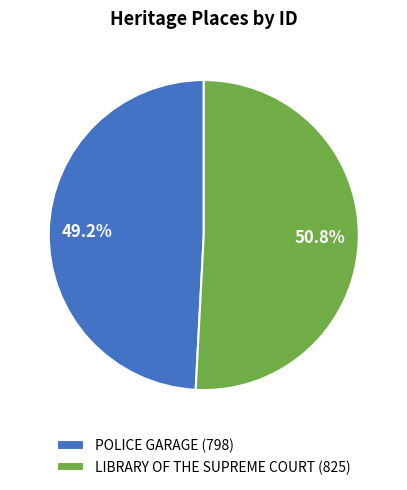

How much of the chart is everything except LIBRARY OF THE SUPREME COURT?

49.2%